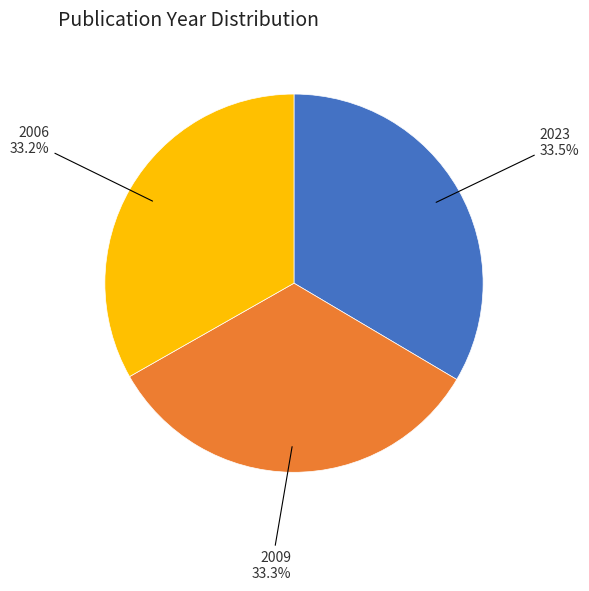

How many slices are in this pie chart?

3